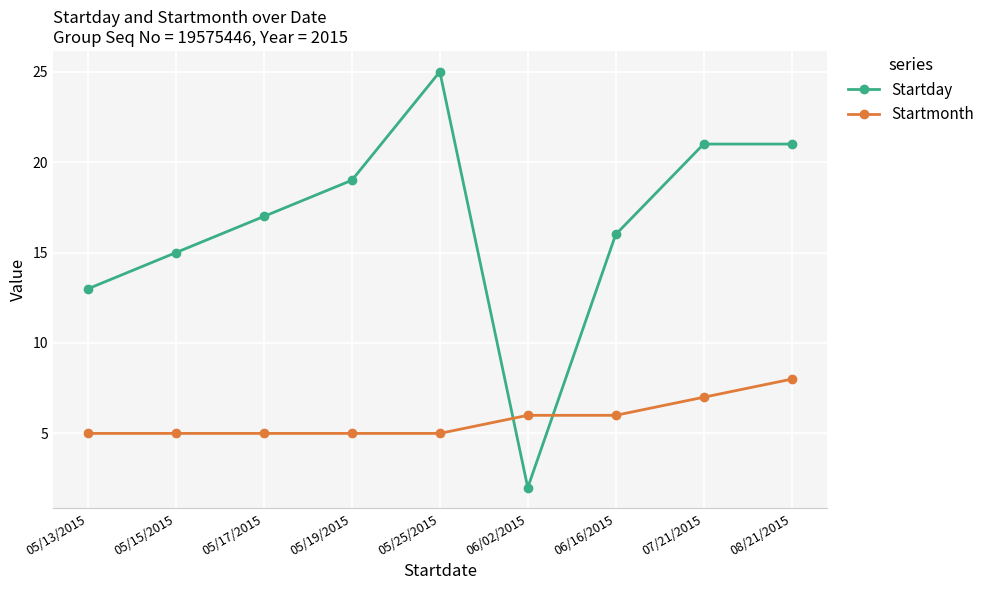

Which series has the widest spread of values?

Startday